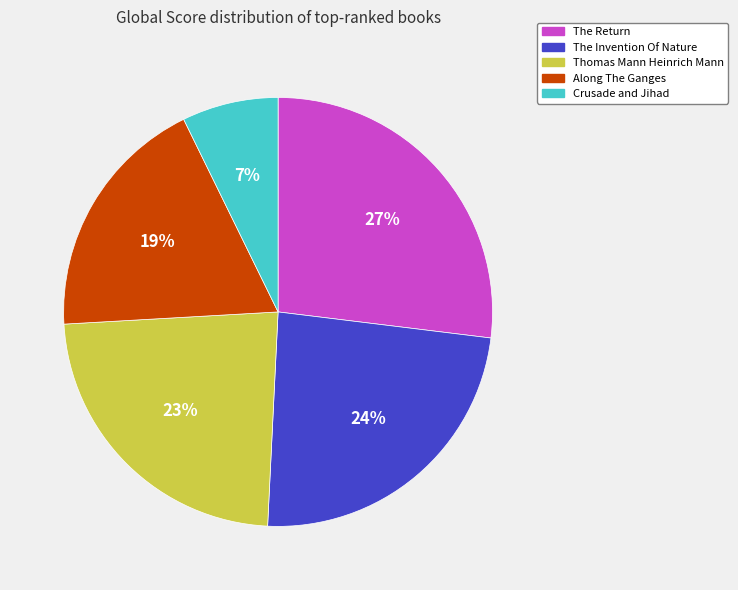

Is it true that Thomas Mann Heinrich Mann is 29% of the pie?

False